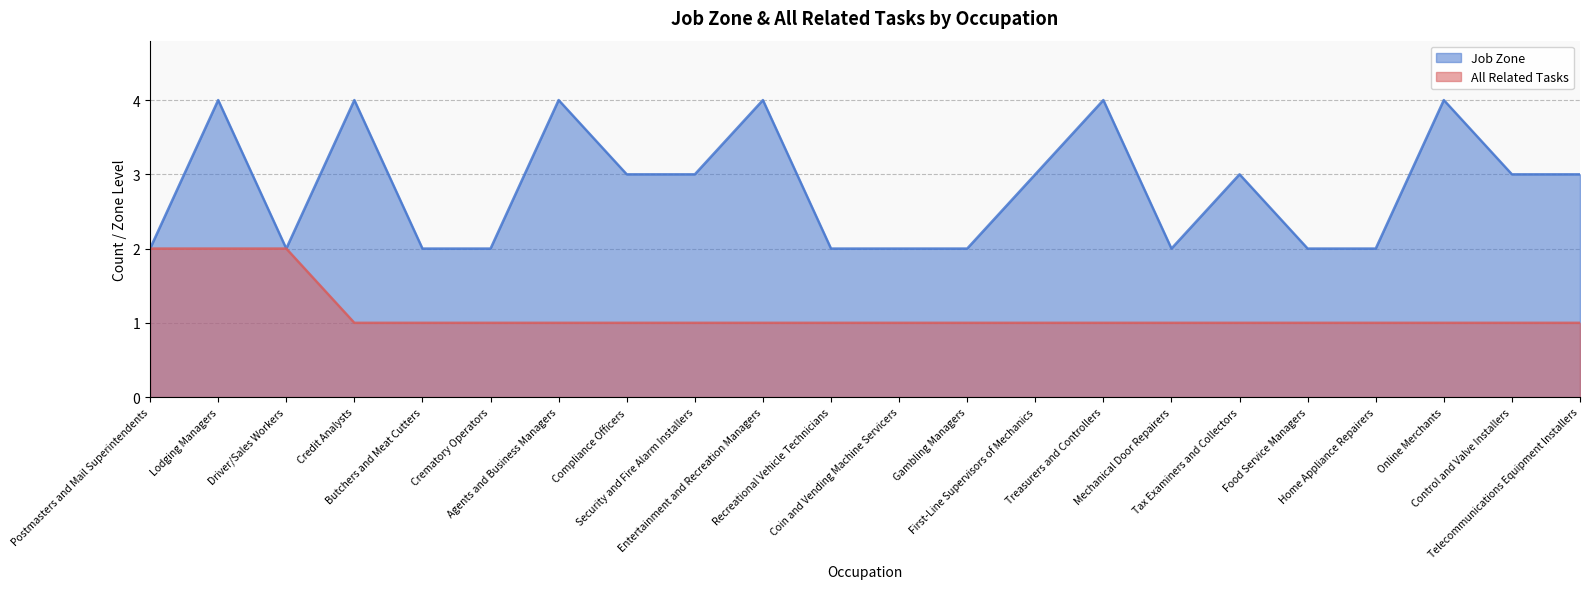

What is the label of the 22nd point from the left?

Telecommunications Equipment Installers